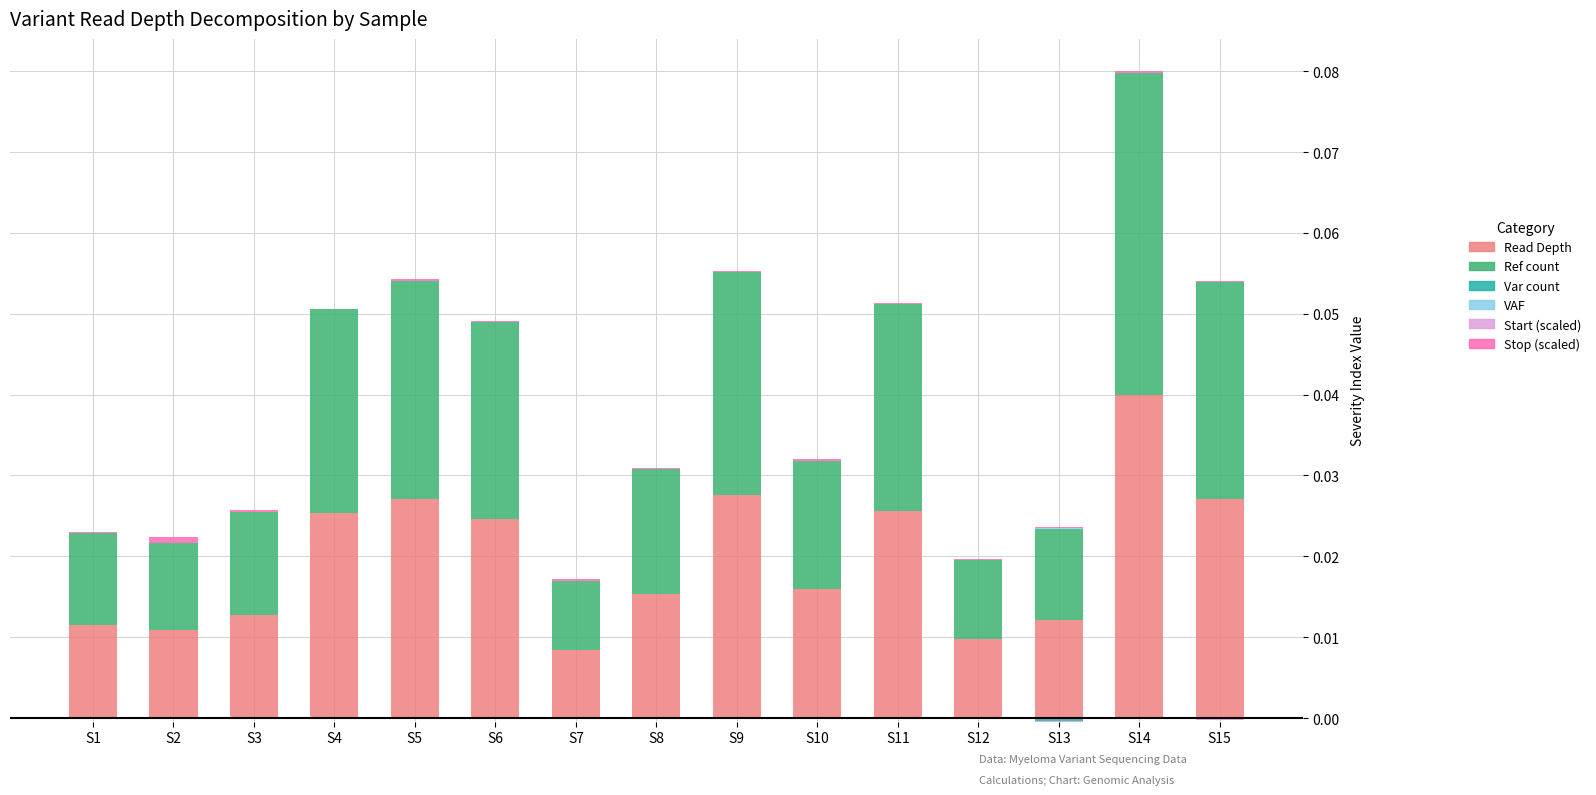

Count the Read Depth values in the range 0 to 1.

15